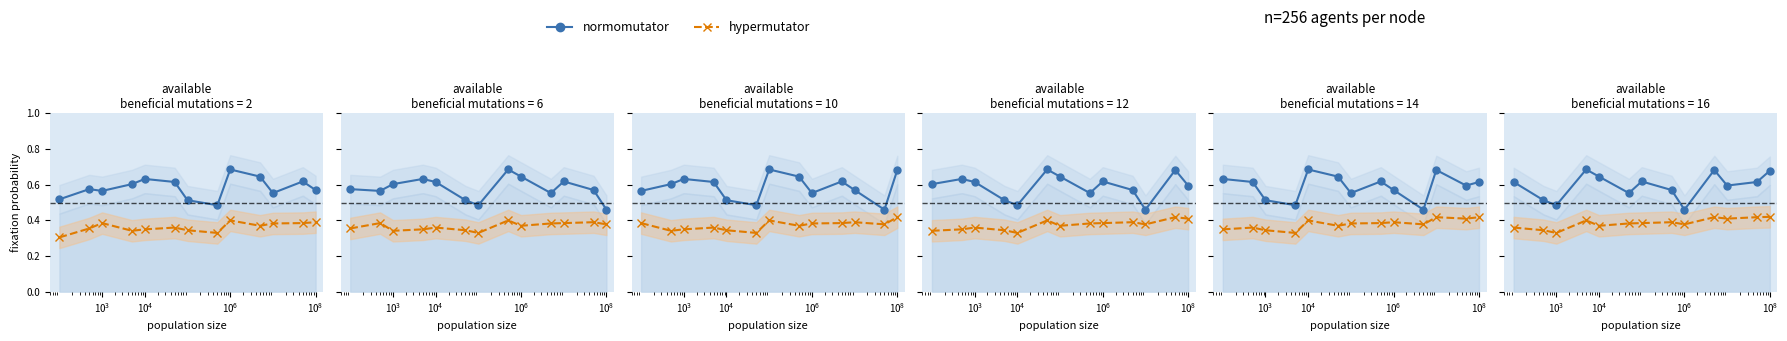

True or false: normomutator_line and hypermutator_line cross at least once.

False